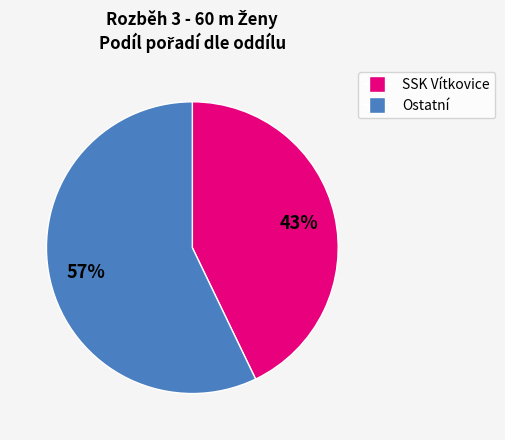

To the nearest percent, what is the average slice percentage?

50%